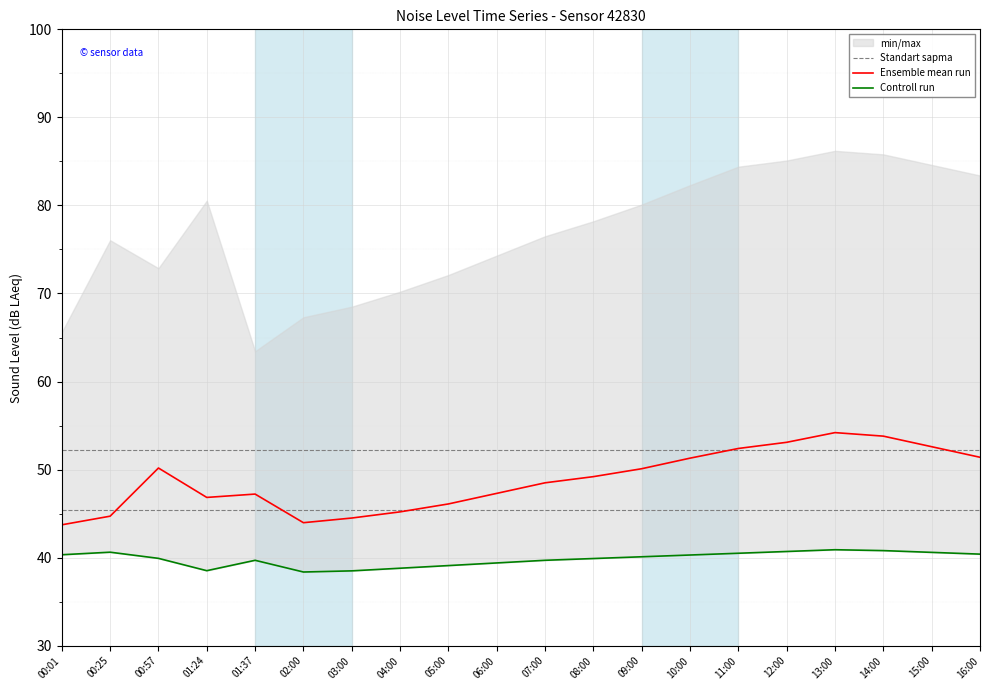

Where is the first local maximum for Ensemble mean run?

00:57